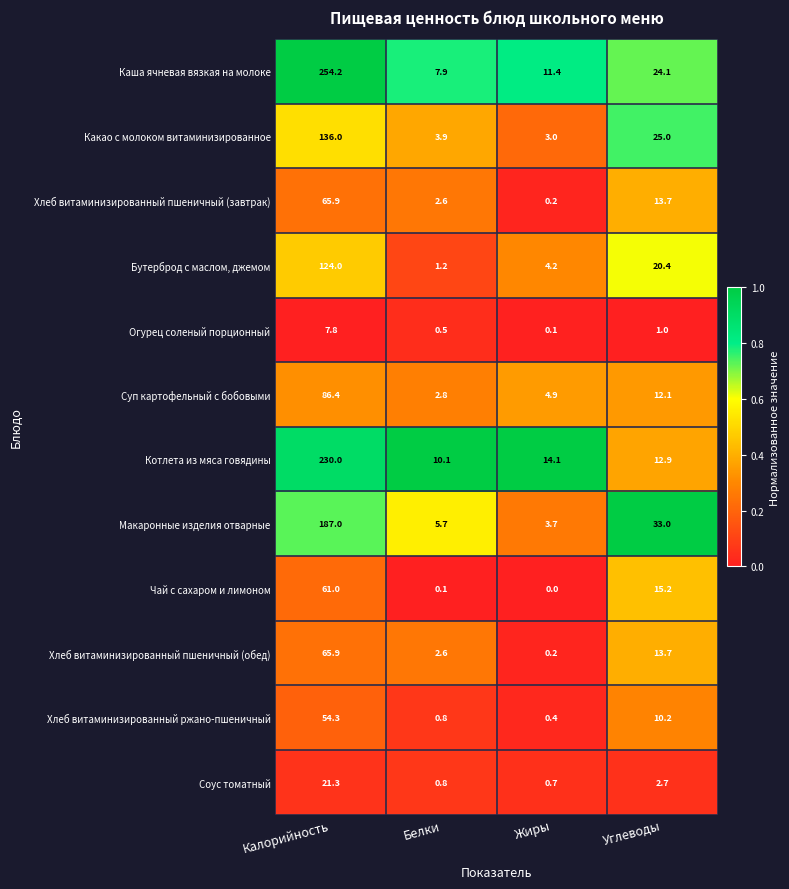

The Какао с молоком витаминизированное series shows 3.0 at Жиры. True or false?

True